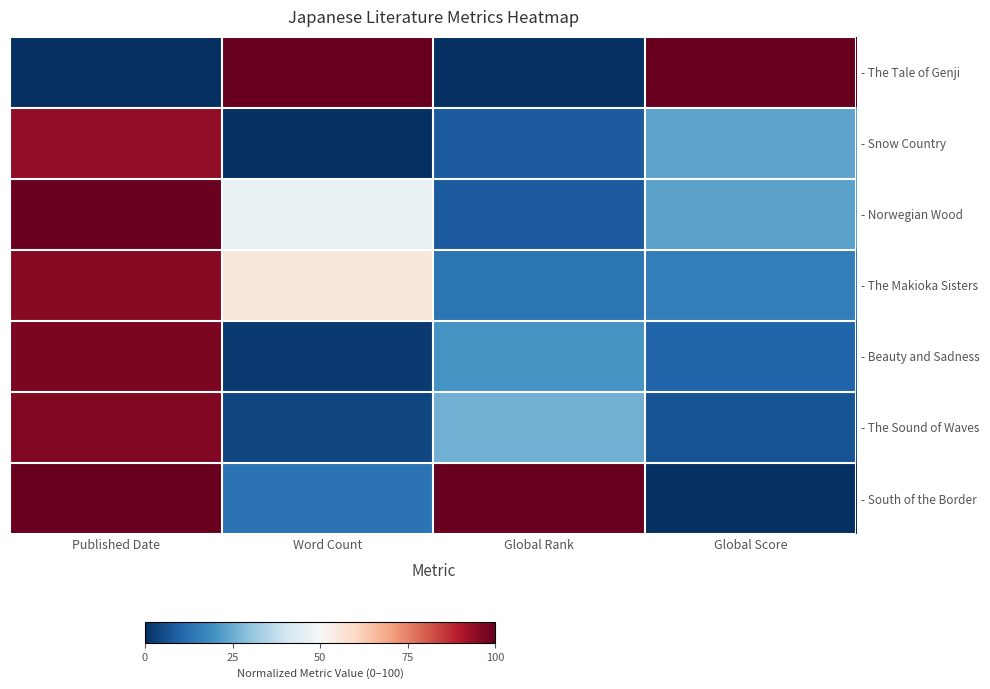

What is the maximum value shown in the chart?

100.0